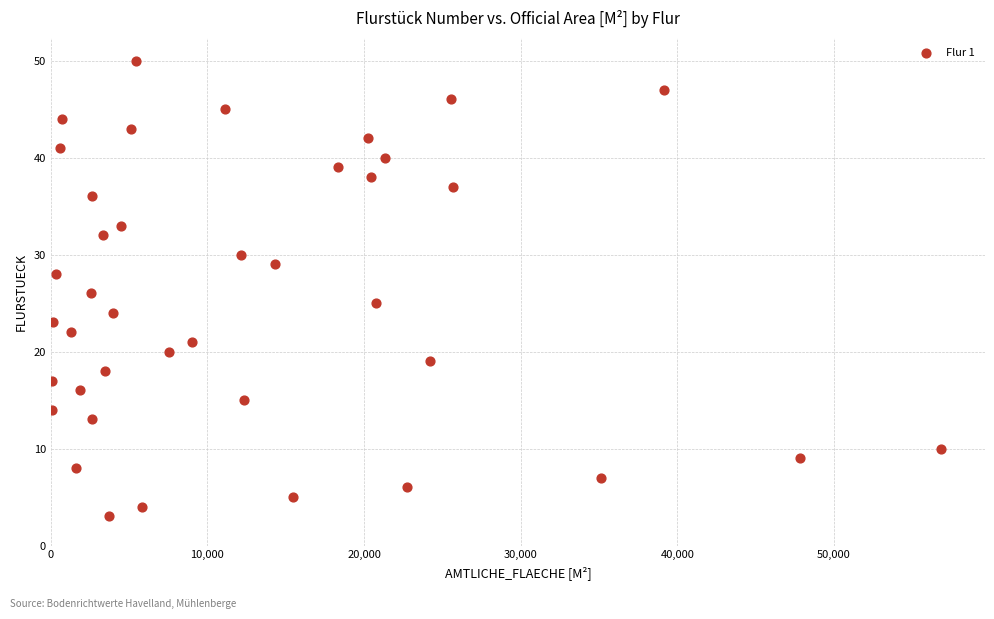

What is the range of X values (max minus min)?

56743